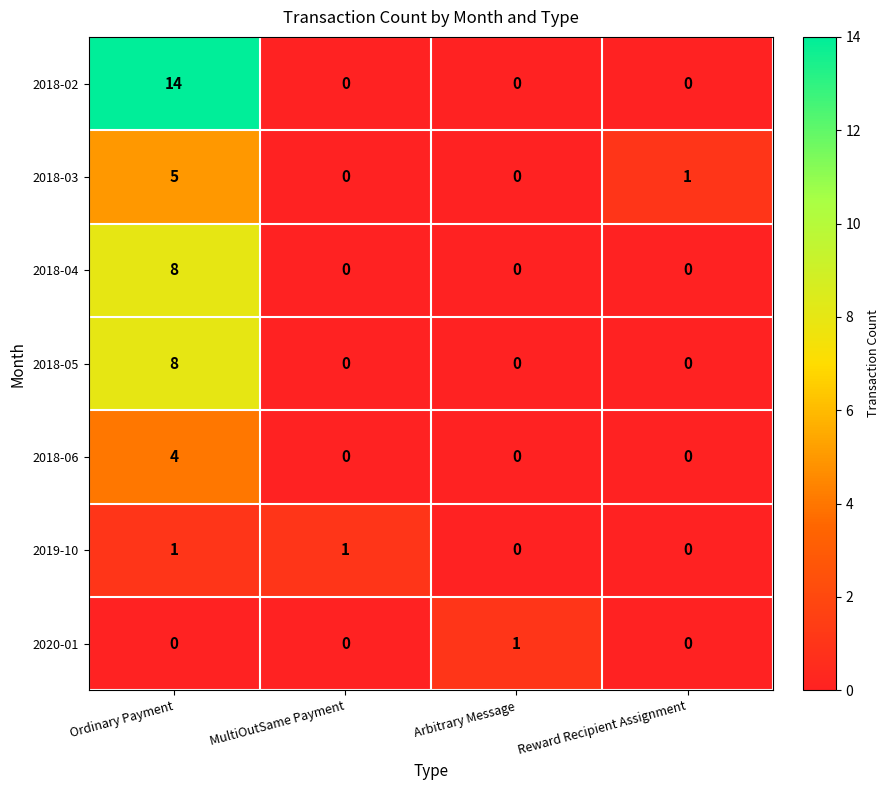

What is the greatest value displayed?

14